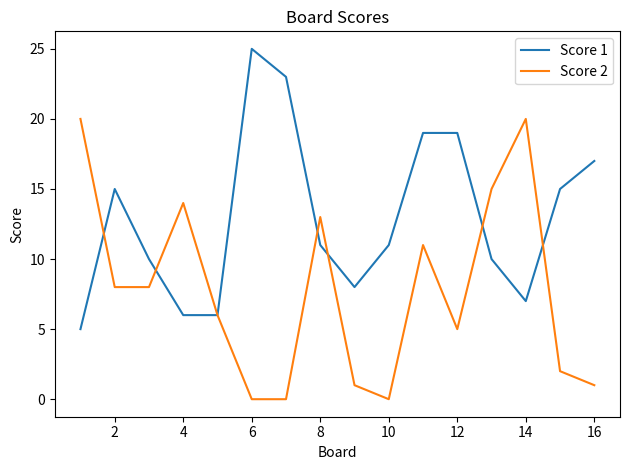

Rank the series by their maximum value, from highest to lowest.

Score 1, Score 2